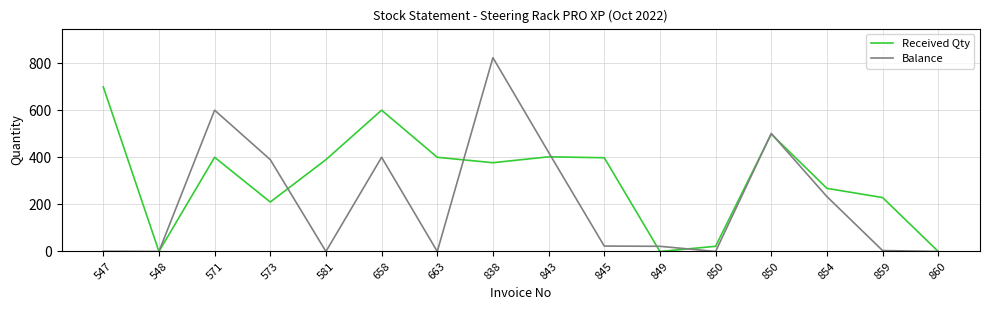

True or false: Received Qty and Balance cross at least once.

True